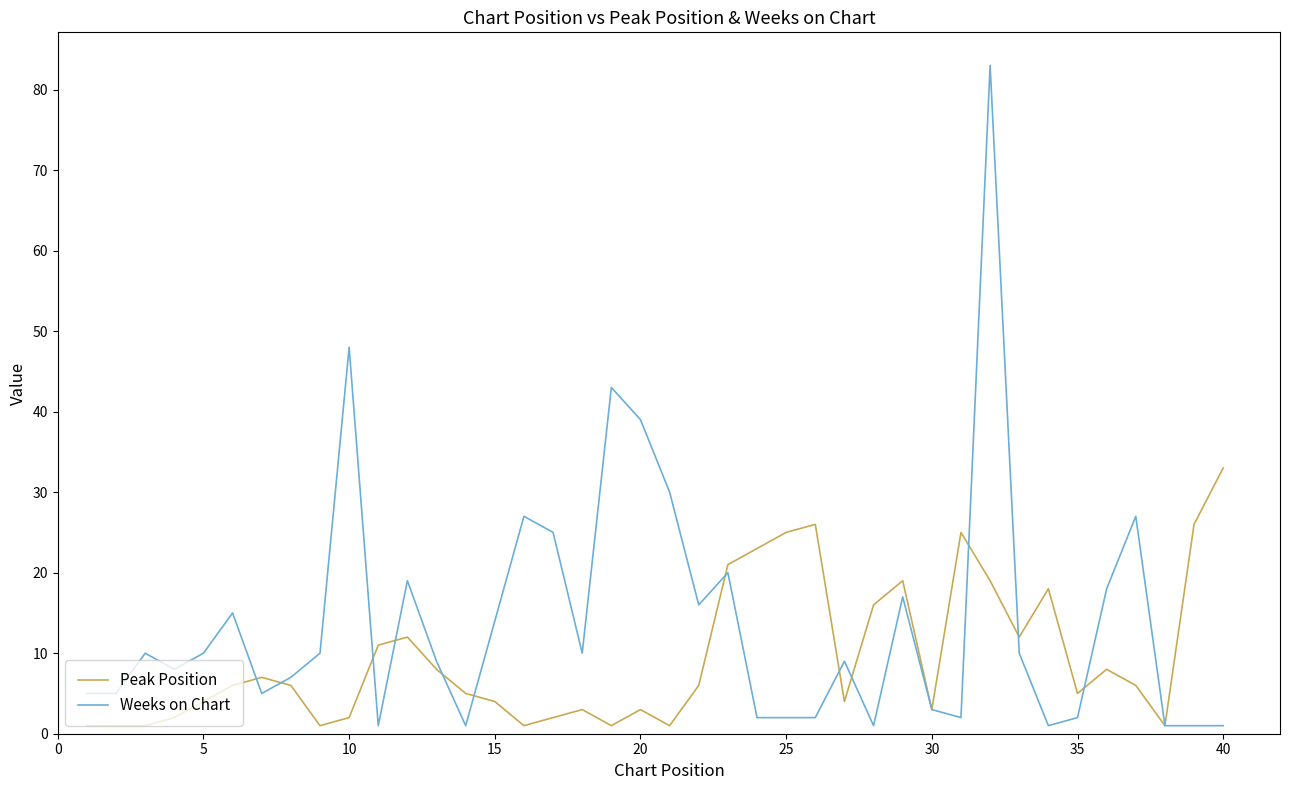

Rank the series by their maximum value, from lowest to highest.

Peak Position, Weeks on Chart